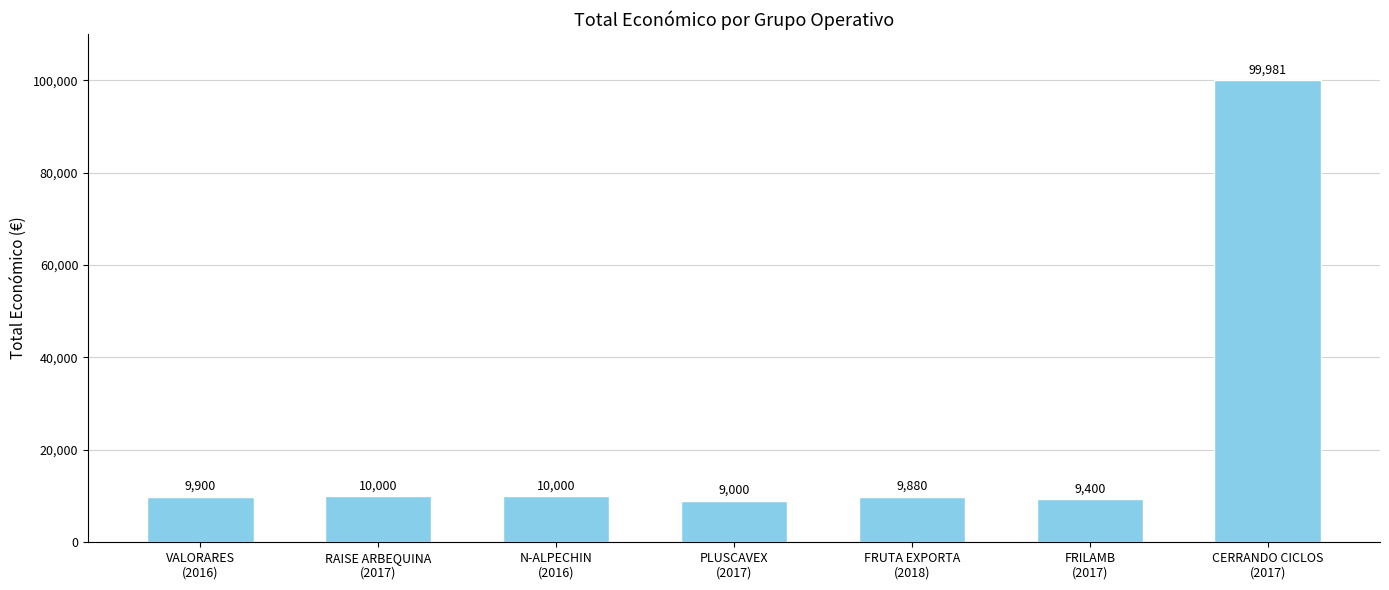

The chart shows a value of 10000 at RAISE ARBEQUINA
(2017). True or false?

True